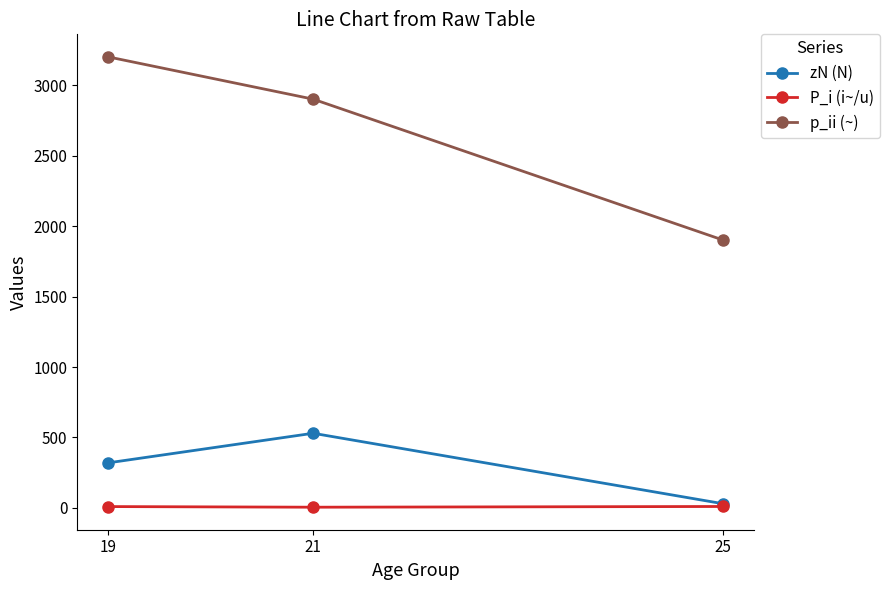

The zN (N) series shows 320.0 at 19. True or false?

True